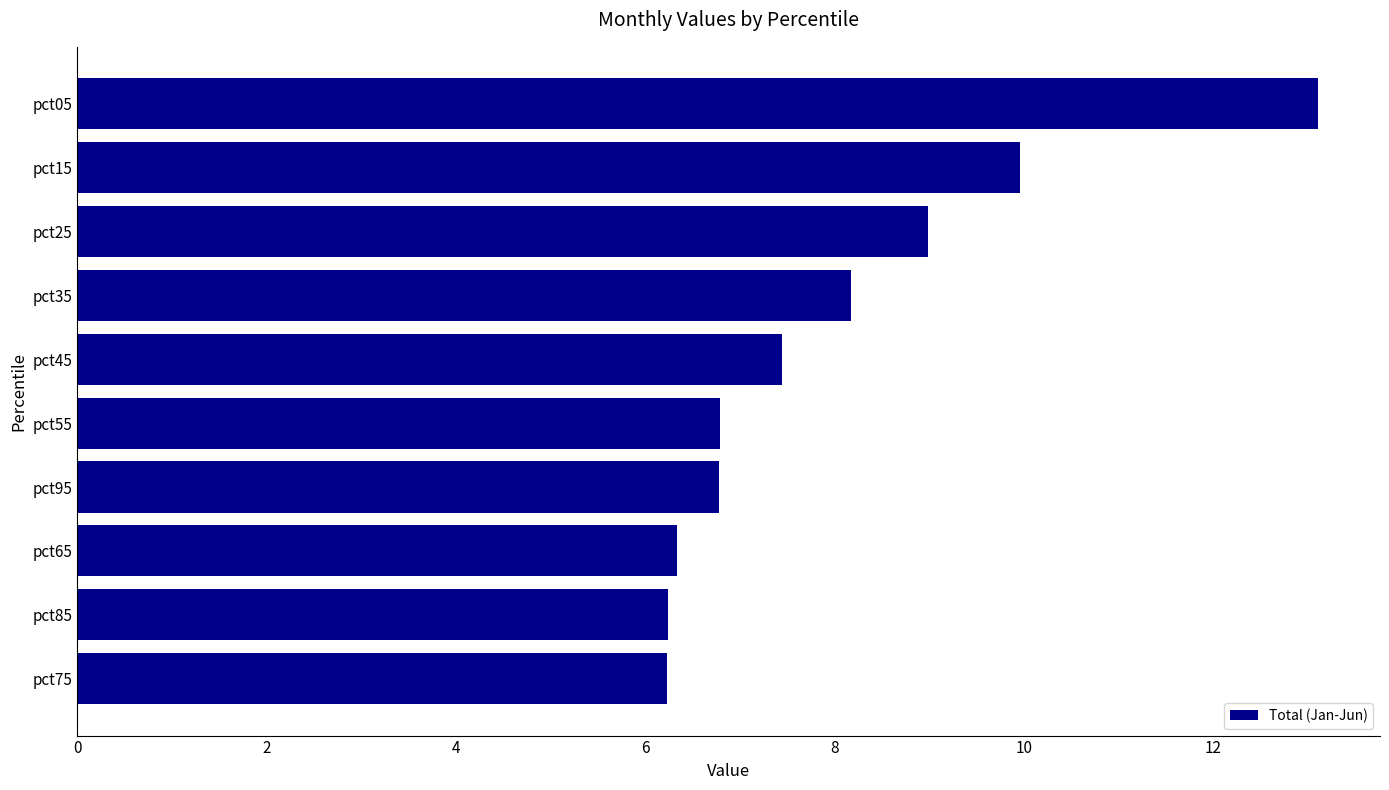

Which has a higher value, pct35 or pct95?

pct35